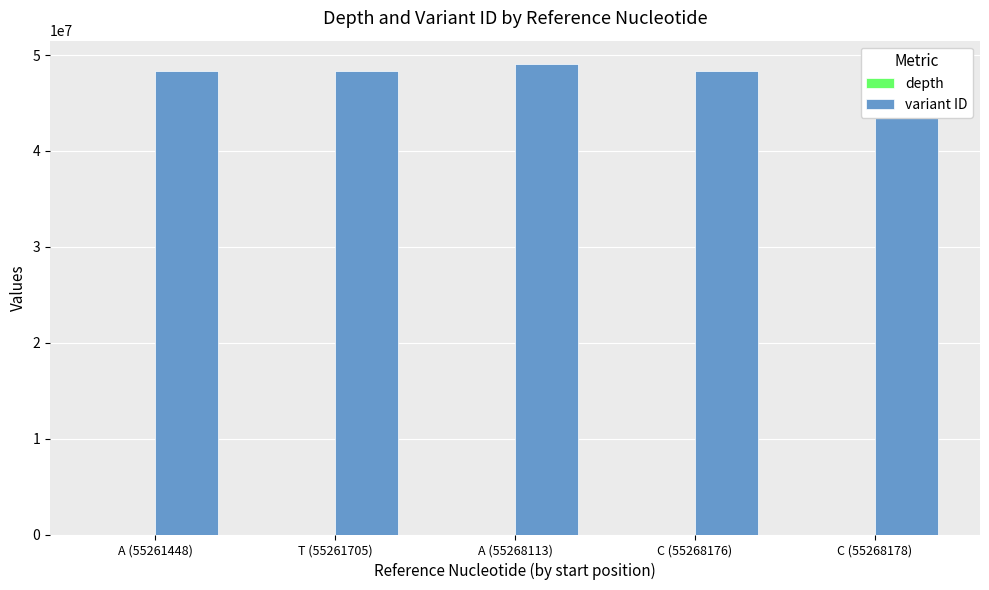

Which series has the largest total across all categories?

variant ID